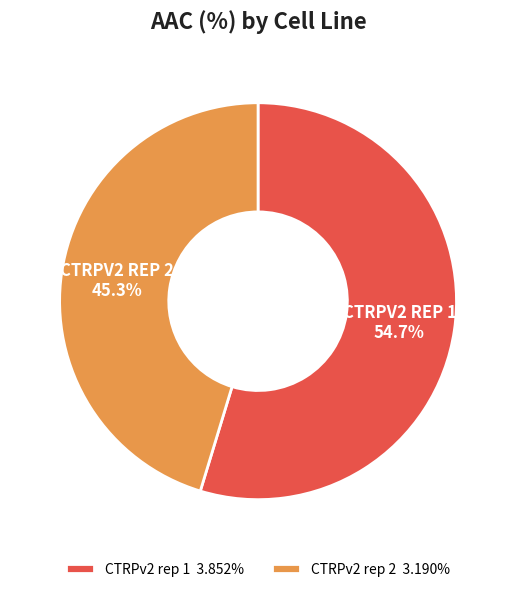

What is the ratio of the value at CTRPv2 rep 1 to the value at CTRPv2 rep 2?

1.2